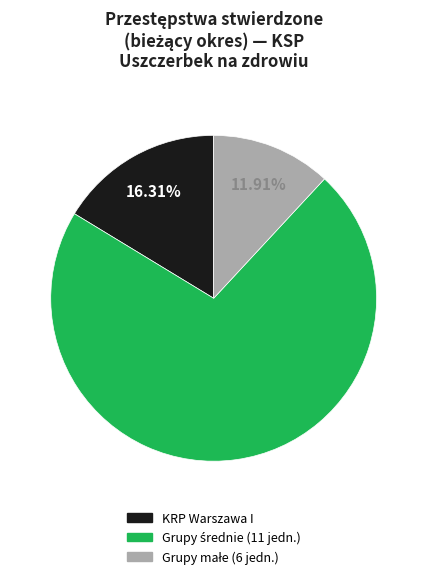

Is there any slice that represents more than half of the pie?

Yes